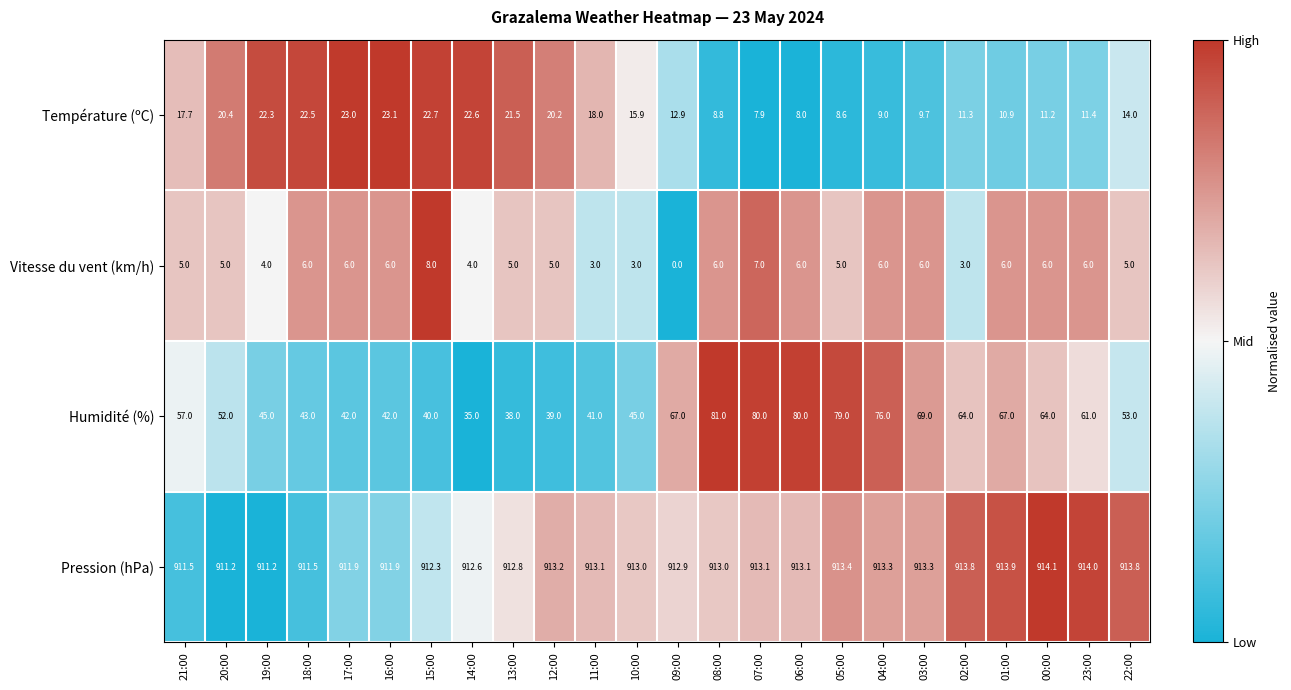

At which label does Température (ºC) first exceed 15?

21:00